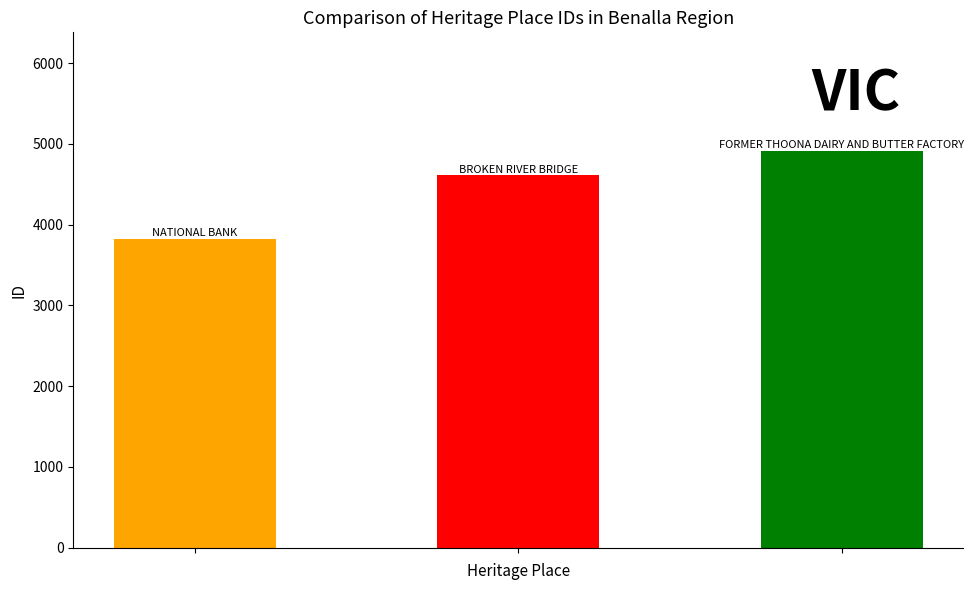

Reading left to right, extract all data points from this chart.

3828	4609	4908